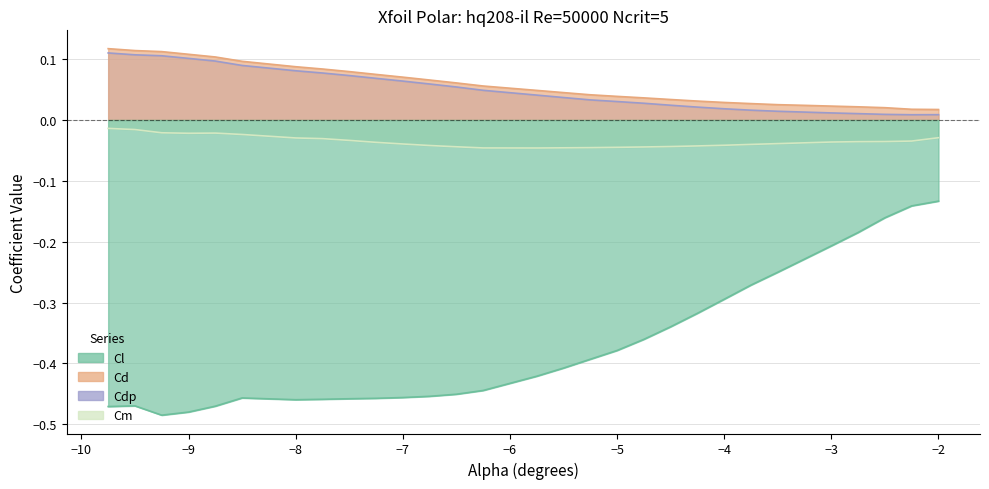

What is the label of the 14th point from the right?

-5.25